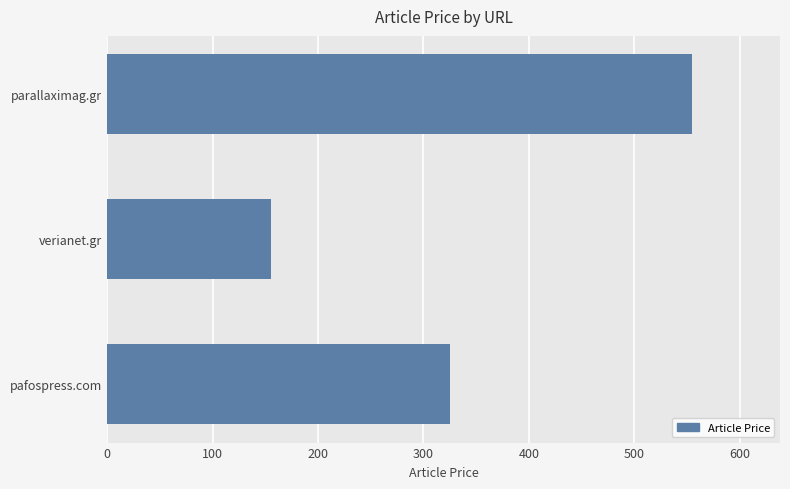

List the labels in order of value, largest first.

parallaximag.gr, pafospress.com, verianet.gr